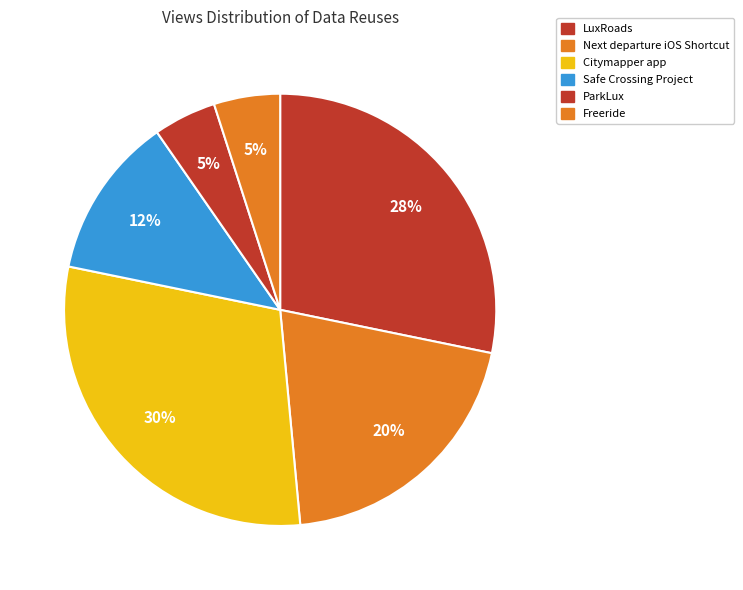

Count the number of slices in the pie.

6